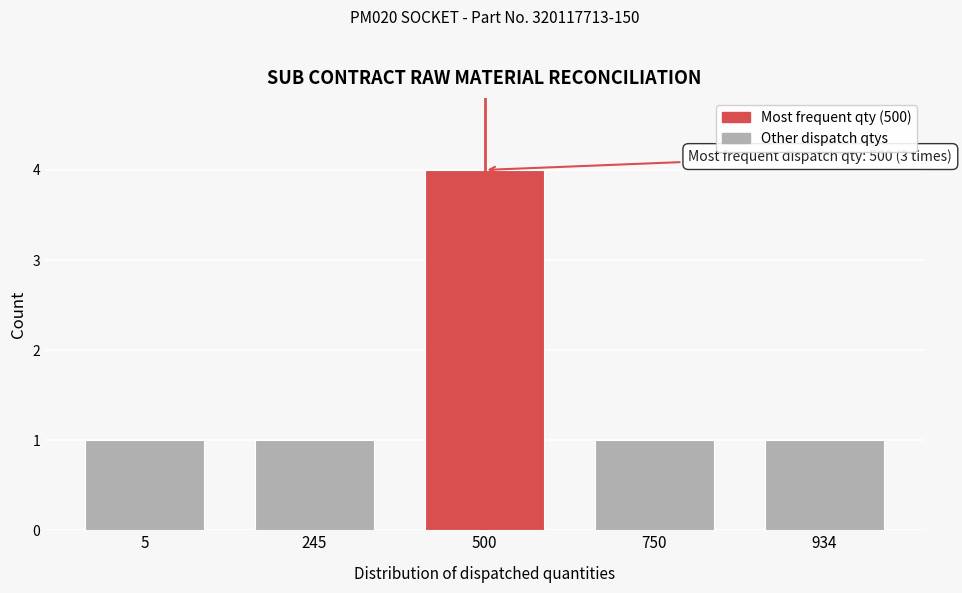

Reading left to right, list all the values displayed in this chart.

5=1	245=1	500=4	750=1	934=1